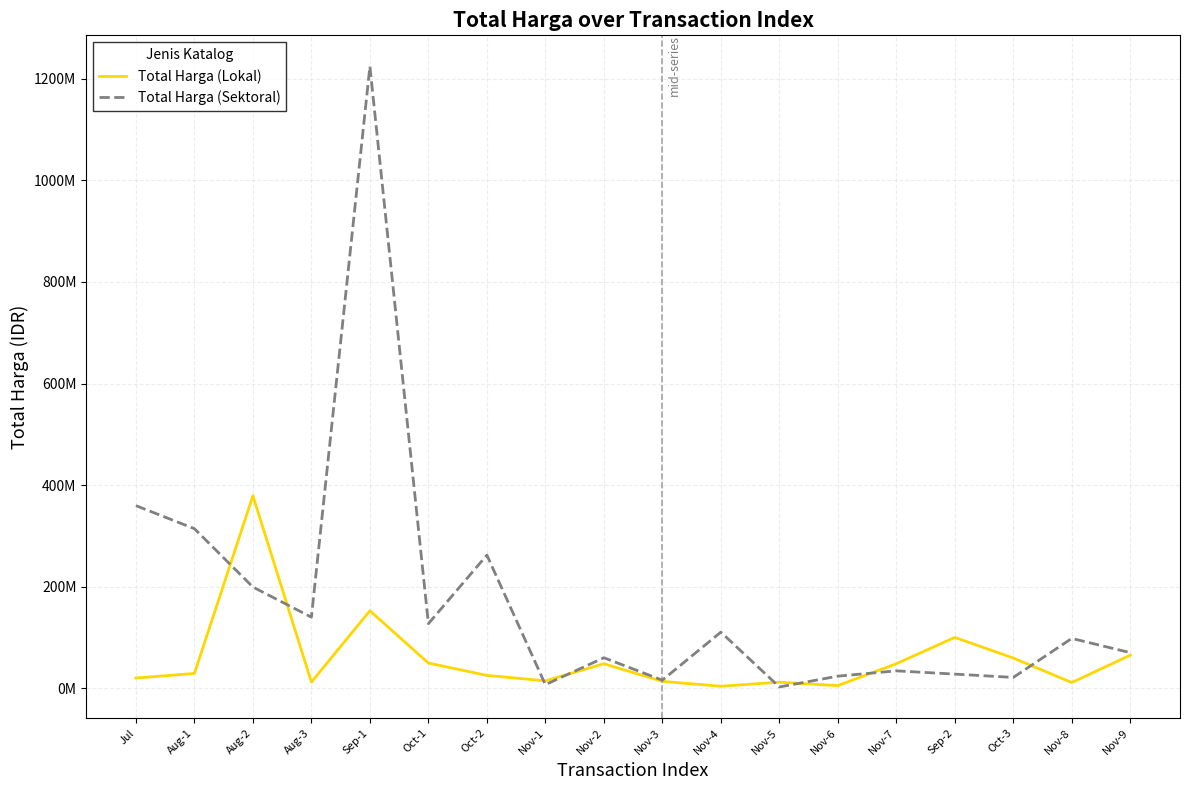

True or false: Total Harga (Sektoral) and Total Harga (Lokal) intersect in this chart.

True